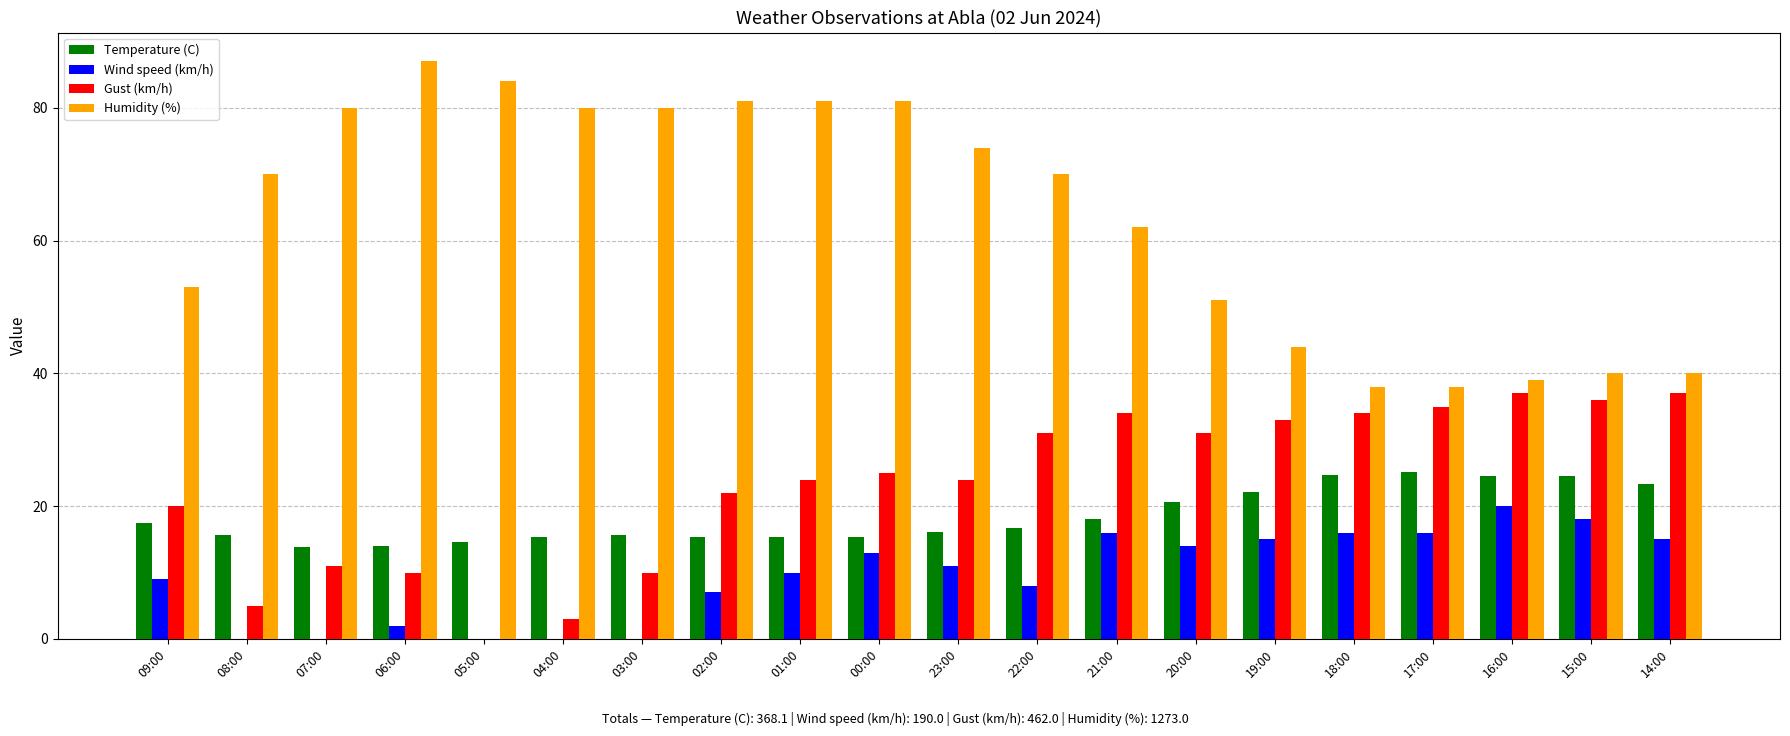

What is the sum of all Humidity (%) values?

1273.0